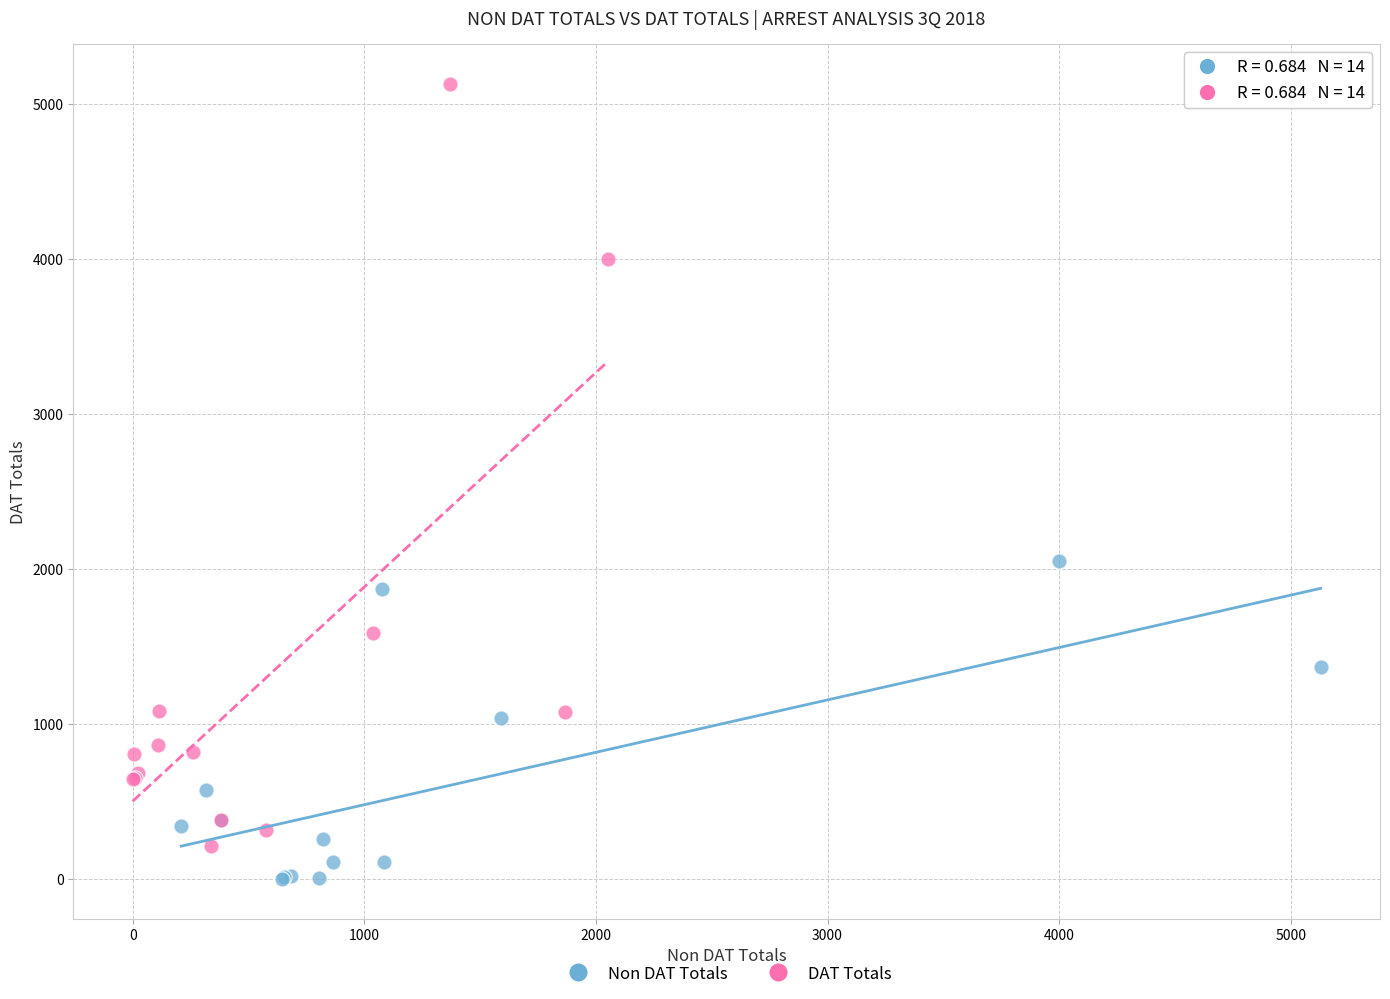

Which series contains the highest Y value?

DAT Totals